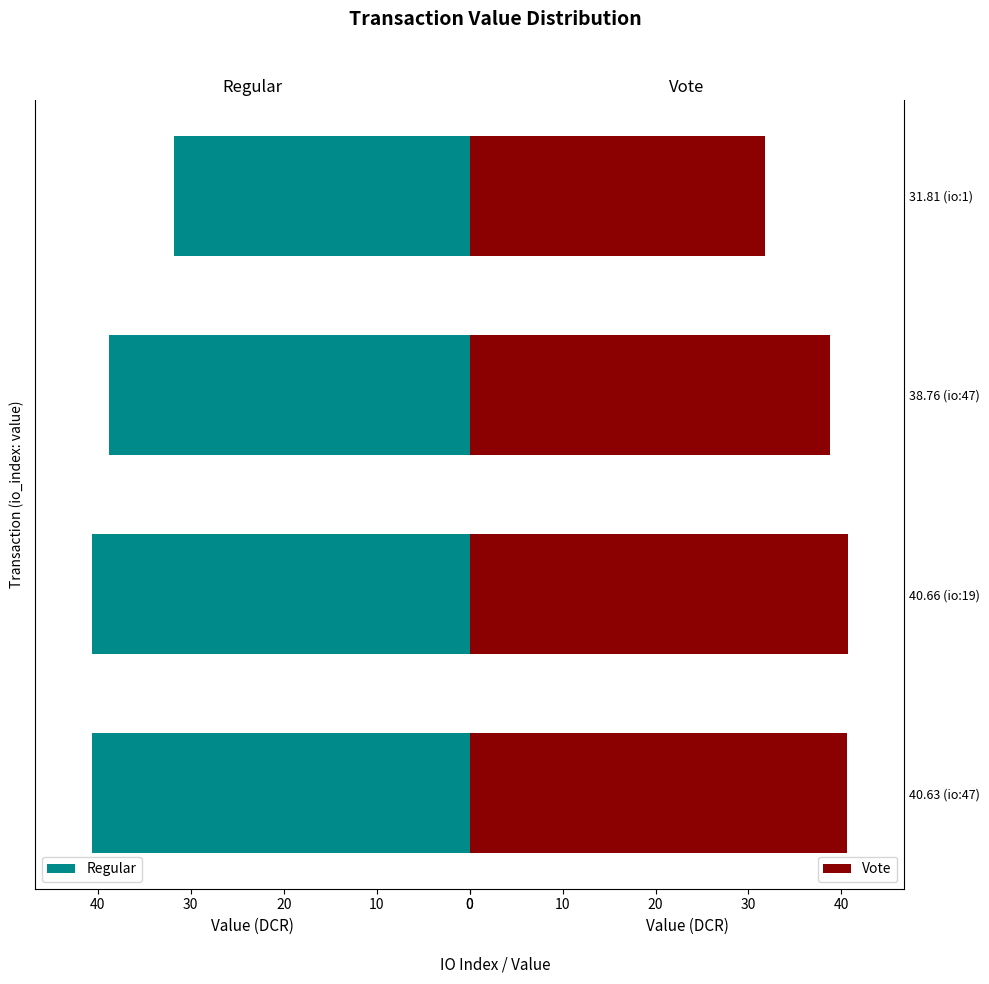

At 30, list the series in order from smallest to largest.

Regular, Vote